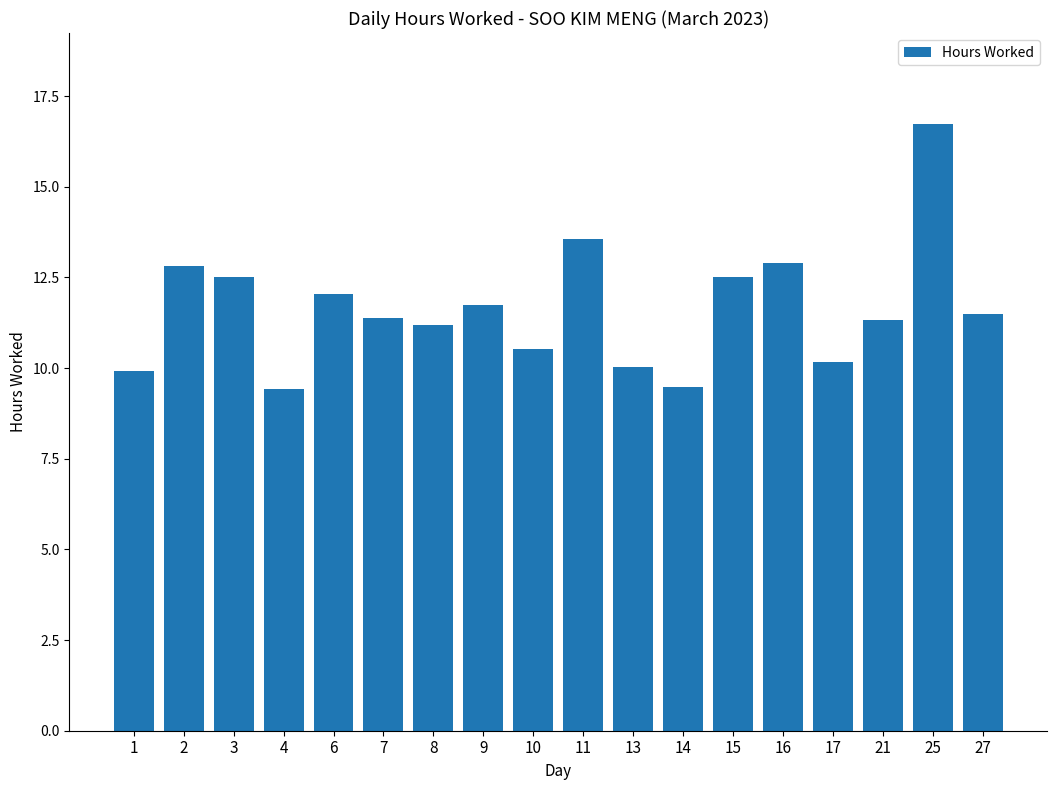

What is the difference between the second highest and minimum values?

4.1